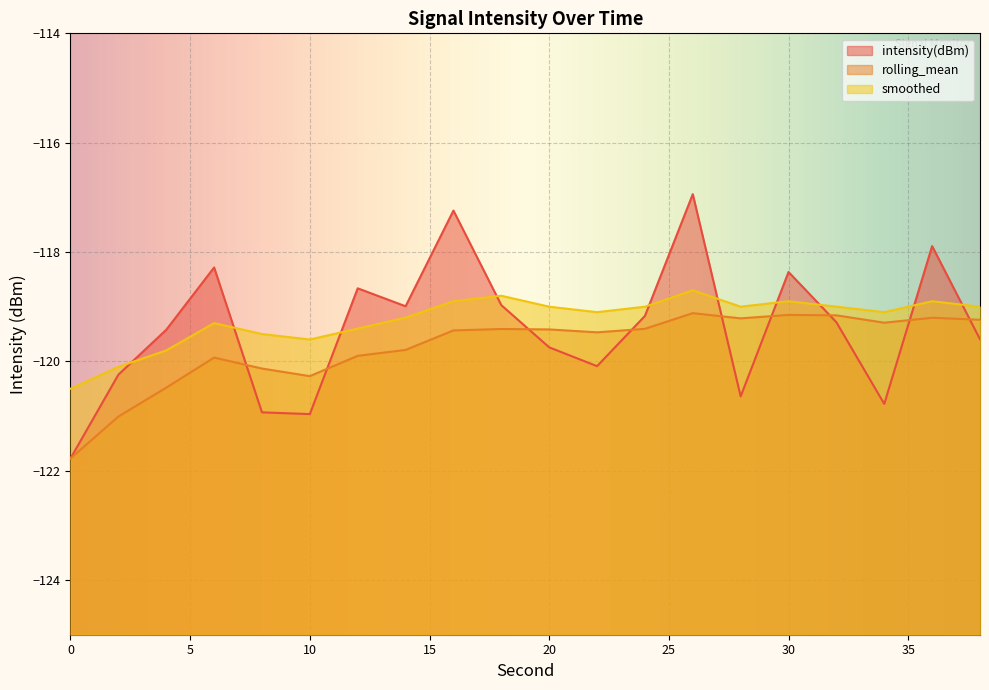

At which category does rolling_mean reach its first local valley?

10